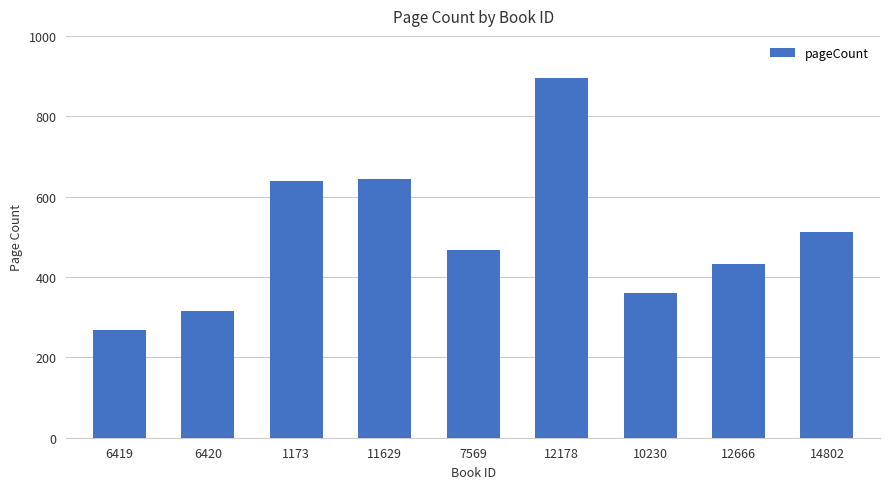

What is the change in value from 12178 to 12666?

-462